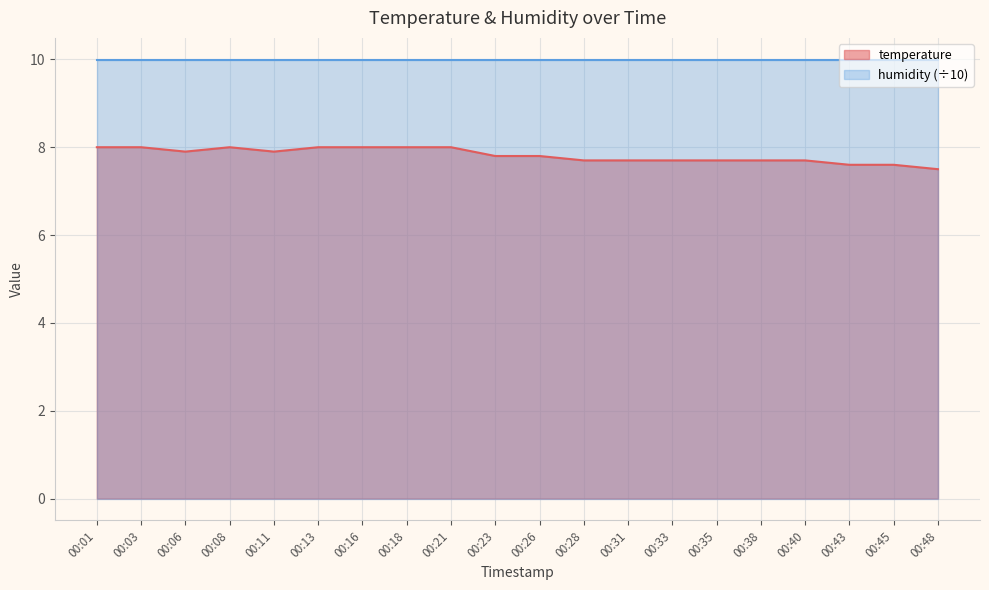

Does the chart display data point markers on the line(s)?

No